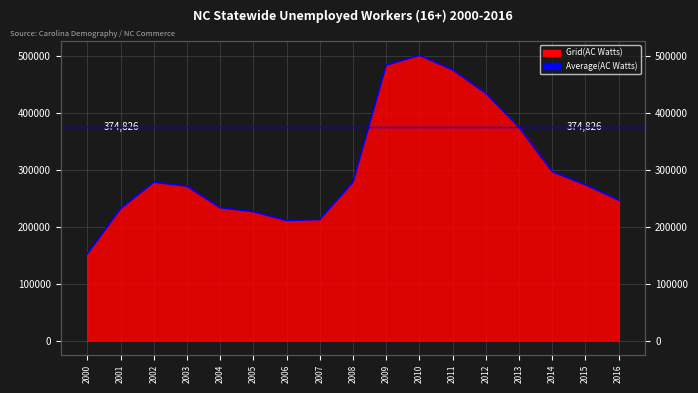

Which label corresponds to the smallest value in the chart?

2000